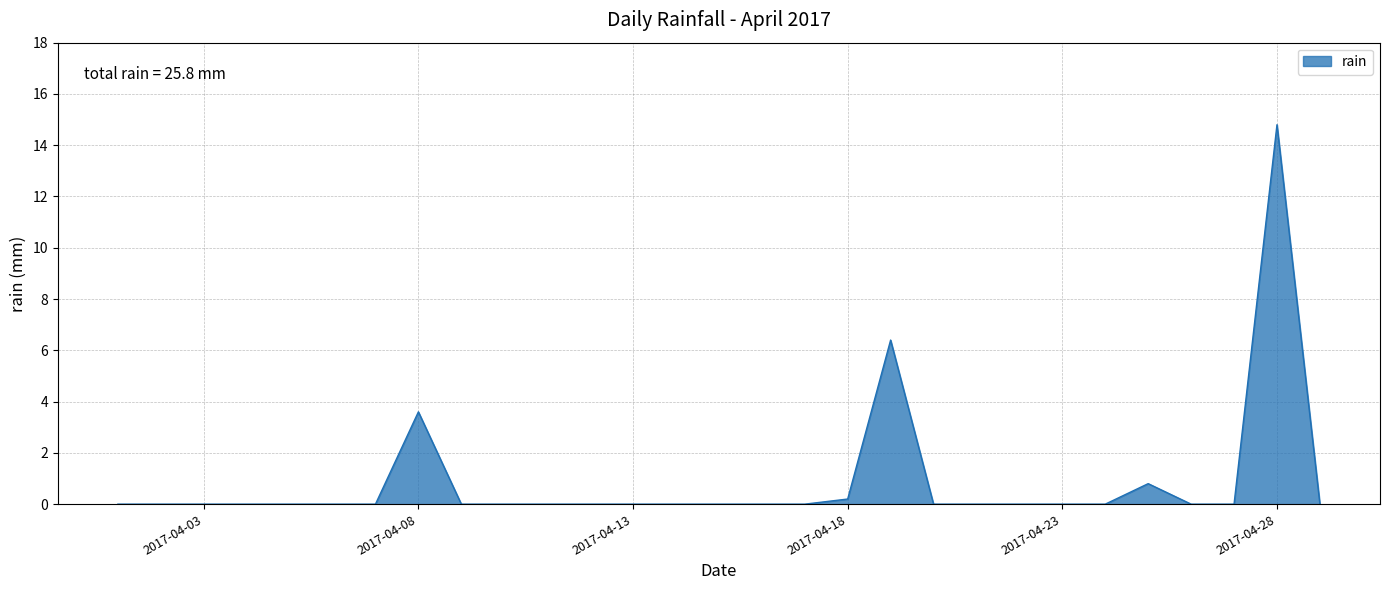

What is the greatest value displayed?

14.8